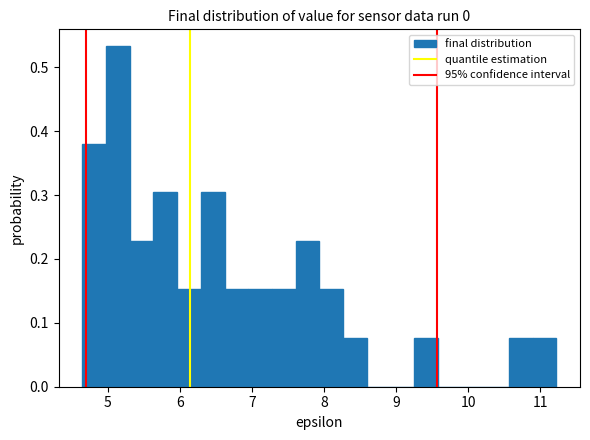

Read against the x-axis, roughly where is the centre of the tallest bar?

5.1